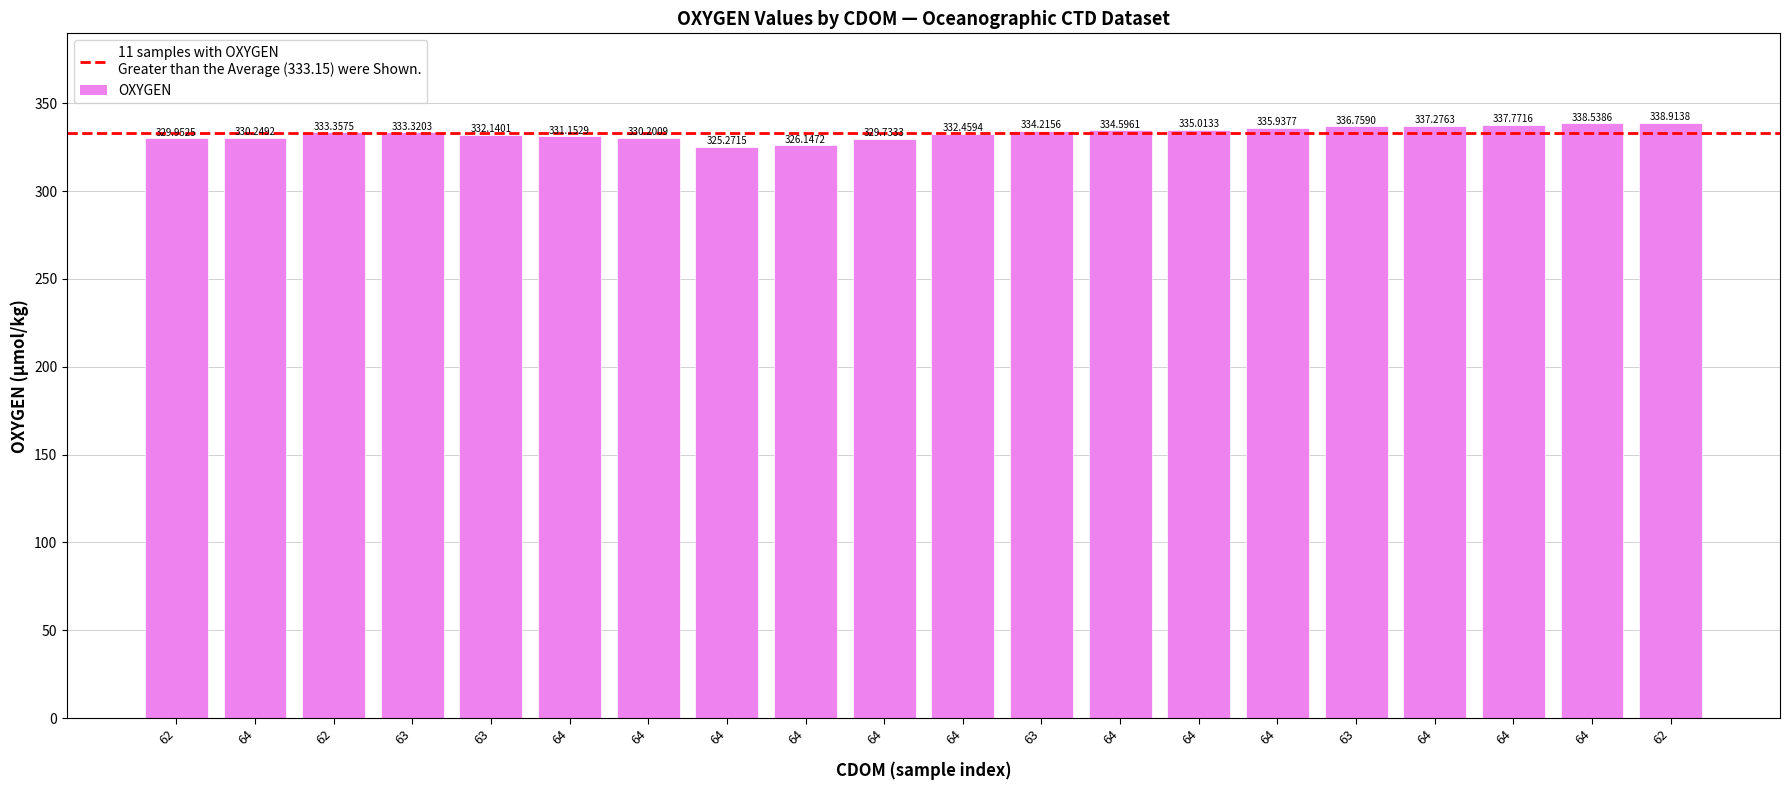

What is the maximum value shown in the chart?

338.9